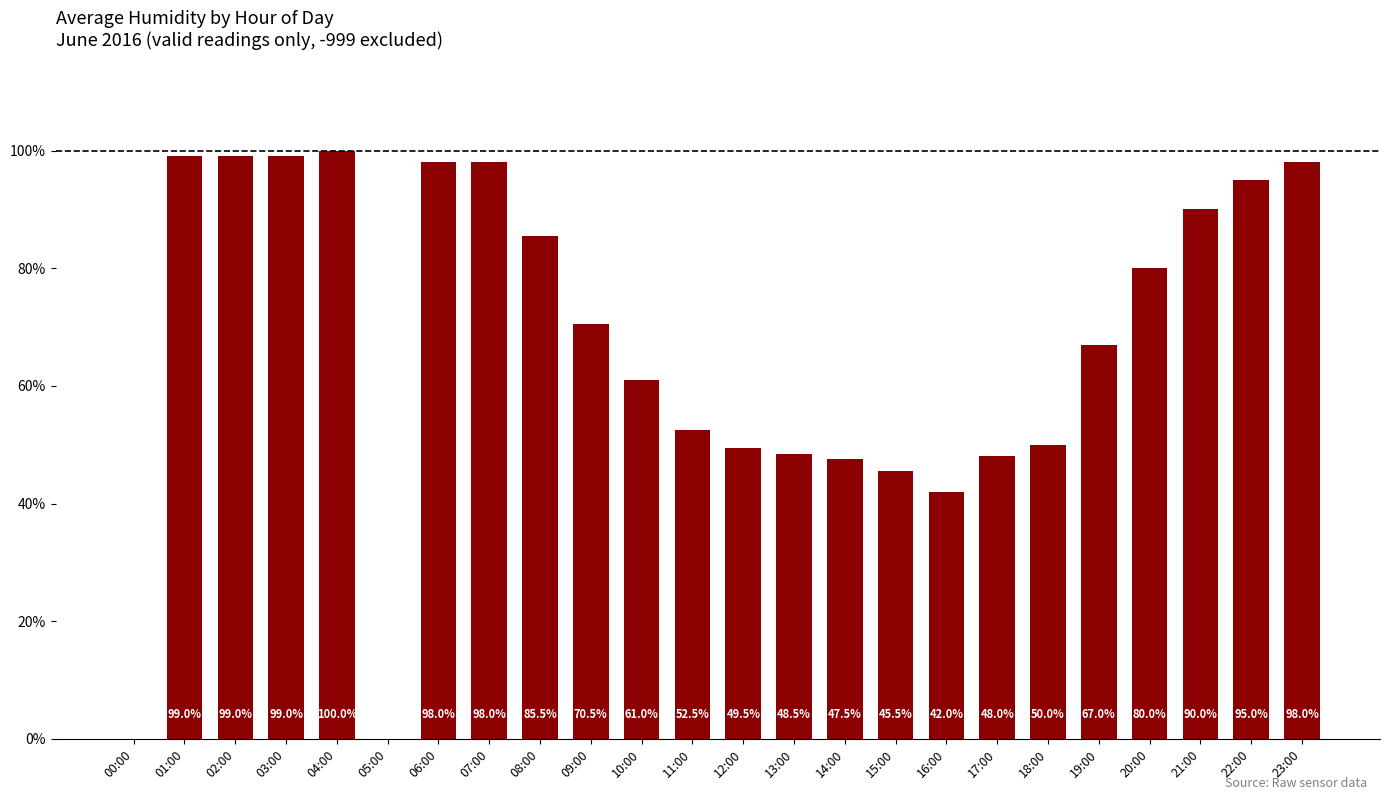

At which category does the chart reach its peak across all series?

04:00